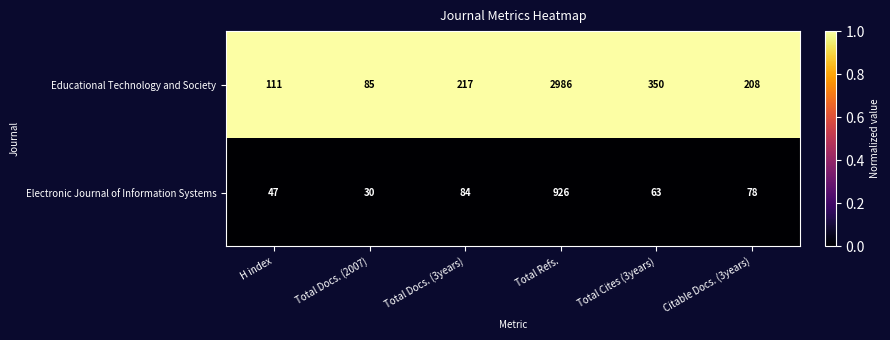

Reading left to right, what are all the values shown in this chart?

Educational Technology and Society: H index=111	Total Docs. (2007)=85	Total Docs. (3years)=217	Total Refs.=2986	Total Cites (3years)=350	Citable Docs. (3years)=208
Electronic Journal of Information Systems: H index=47	Total Docs. (2007)=30	Total Docs. (3years)=84	Total Refs.=926	Total Cites (3years)=63	Citable Docs. (3years)=78